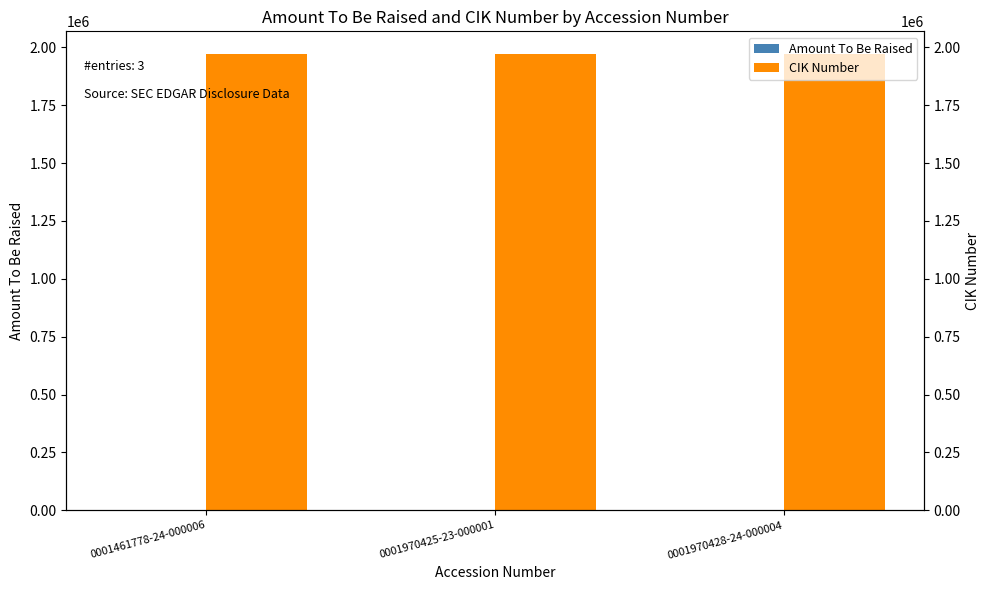

Reading left to right, what are all the values shown in this chart?

Amount To Be Raised: 0001461778-24-000006=-1	0001970425-23-000001=-1	0001970428-24-000004=-1
CIK Number: 0001461778-24-000006=1970425	0001970425-23-000001=1970425	0001970428-24-000004=1970425